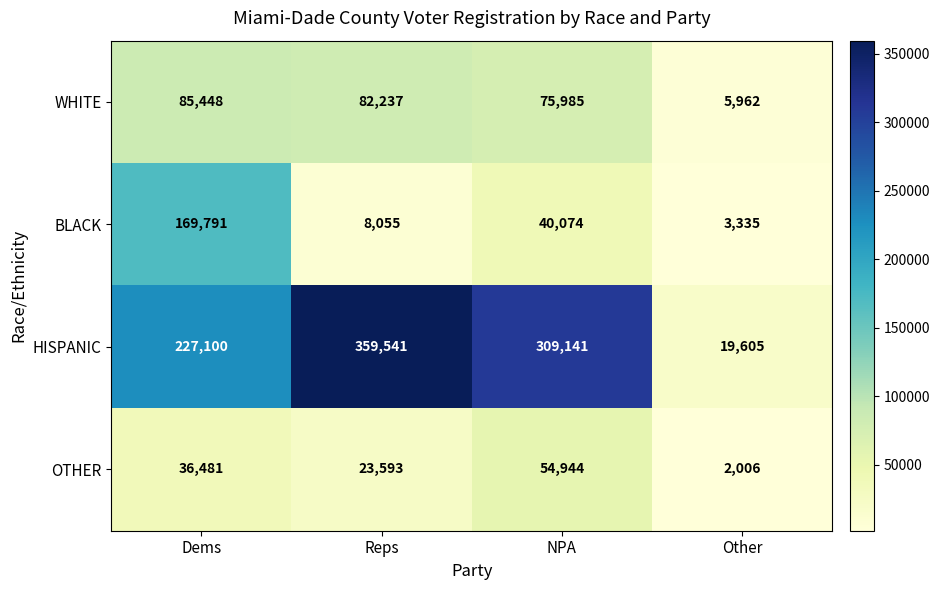

What value does the HISPANIC series have at Reps, to the nearest 100?

359500